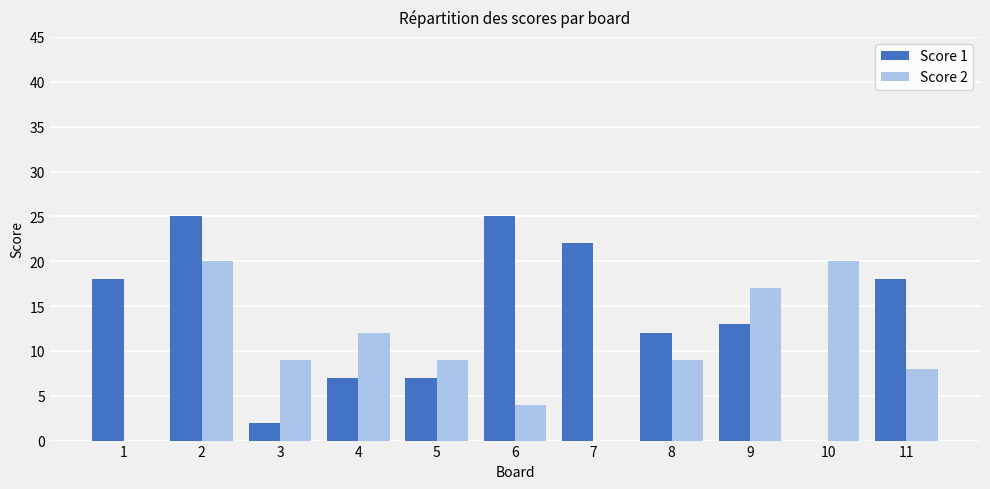

Read the Score 2 value at 11.

8